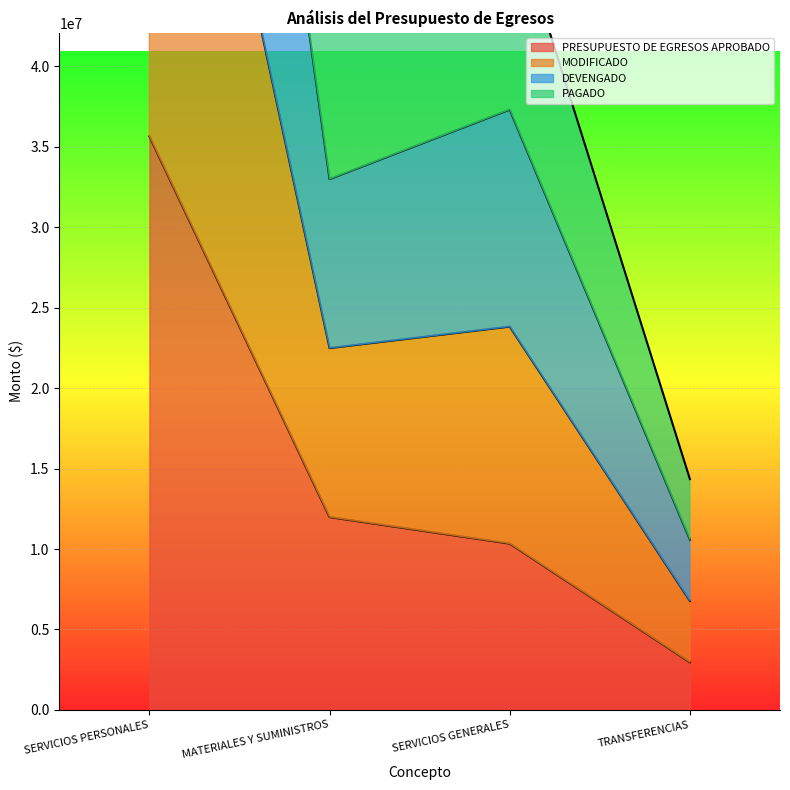

True or false: MODIFICADO has a value of 201013321.8 at SERVICIOS PERSONALES.

False